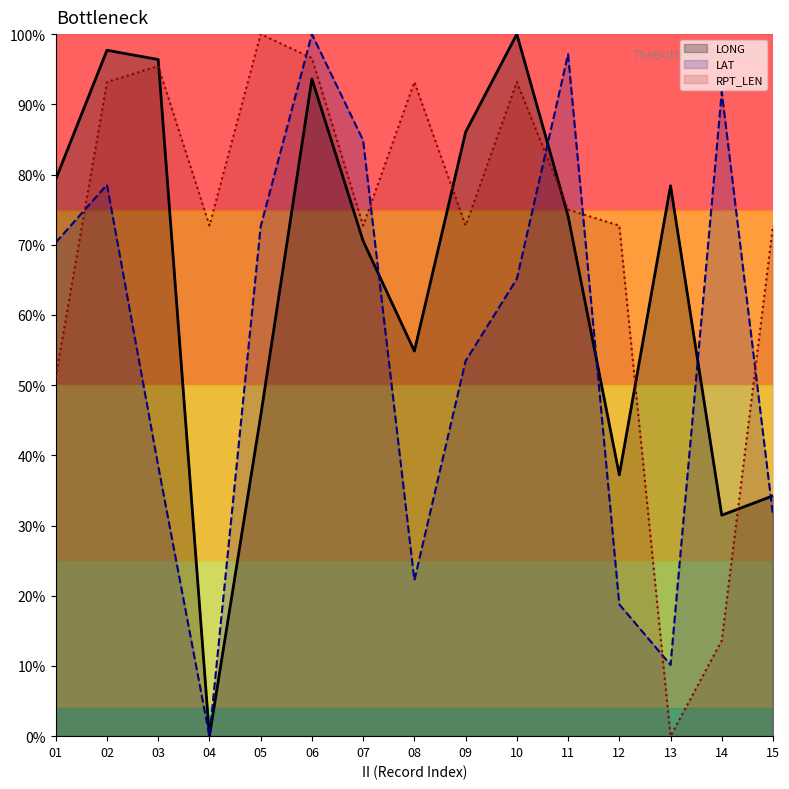

Where do LONG and LAT first cross each other?

07 and 08